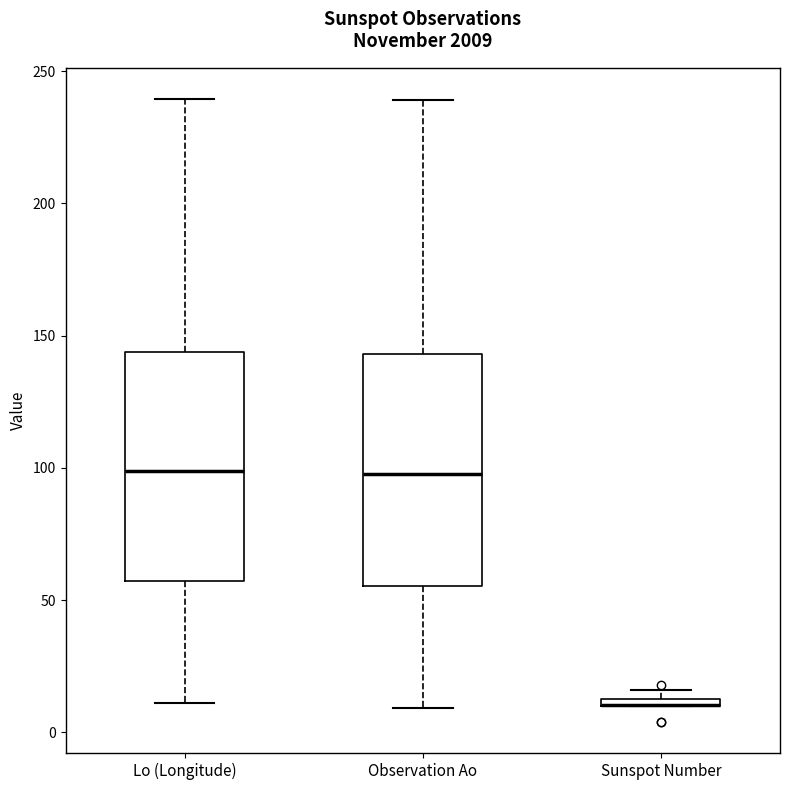

Where does the median line of the box for Lo (Longitude) sit on the y-axis? The values are not printed on the chart, so give them approximately, as read against the axis.

100